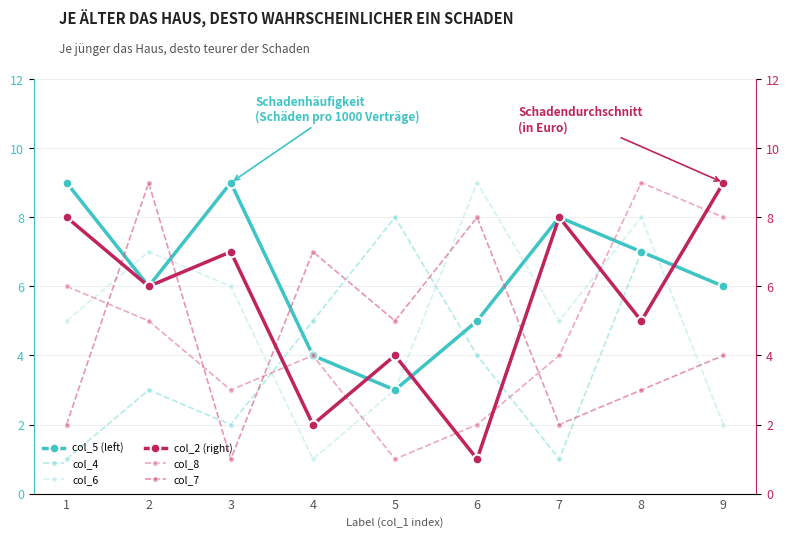

After their last crossing, which series has the higher values: col_6 or col_7?

col_7